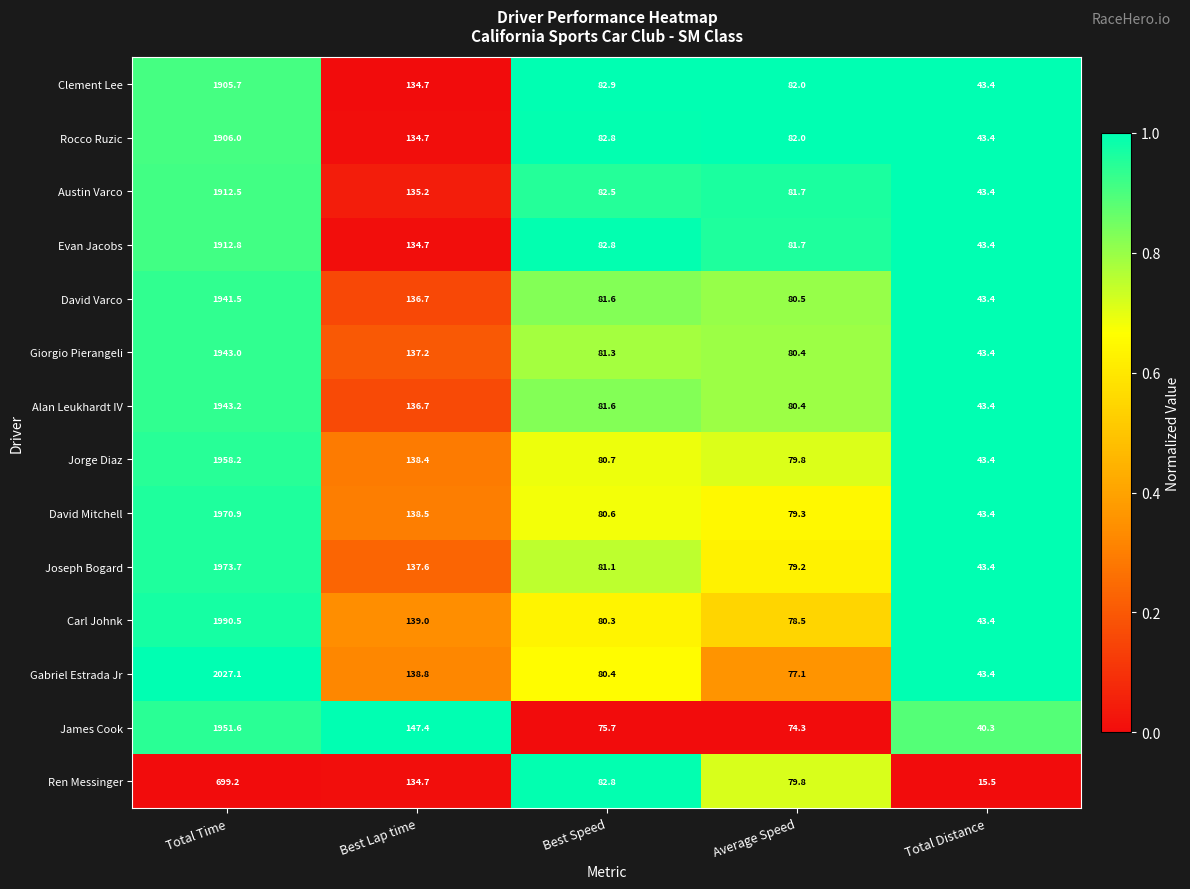

Count the number of data series in this chart.

14